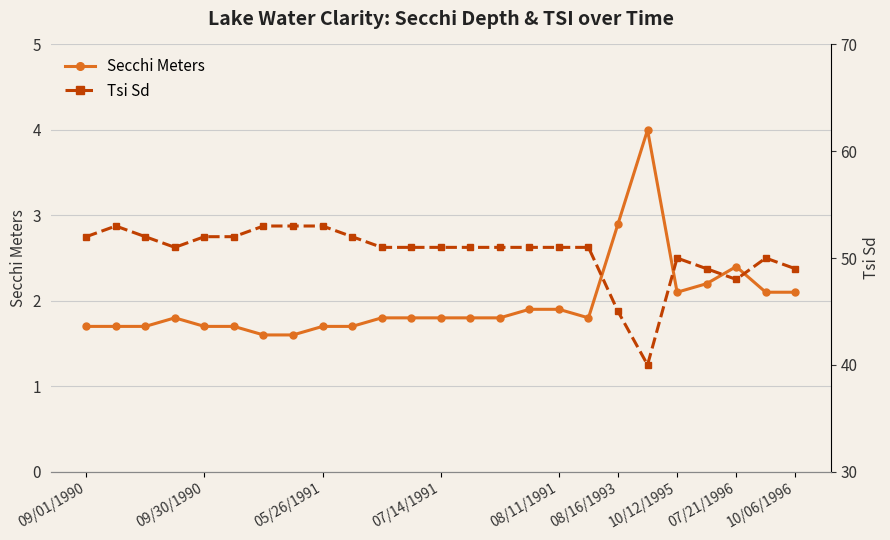

The Secchi Meters series shows 0.7 at 09/01/1990. True or false?

False